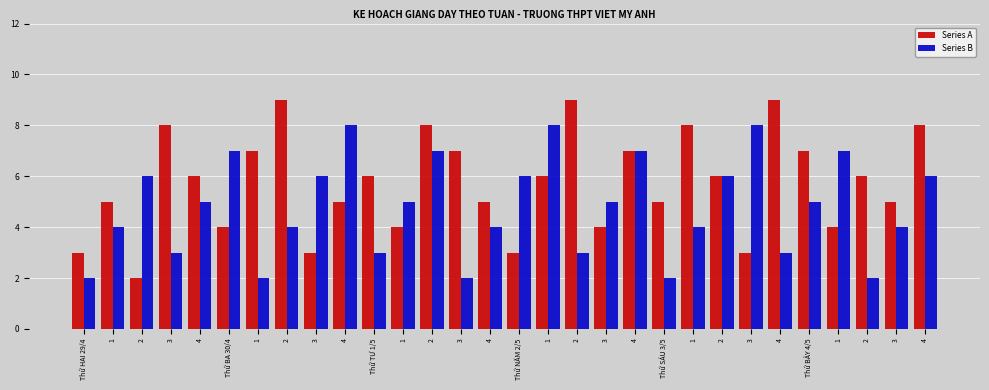

What are all the series names shown in the legend?

Series A, Series B